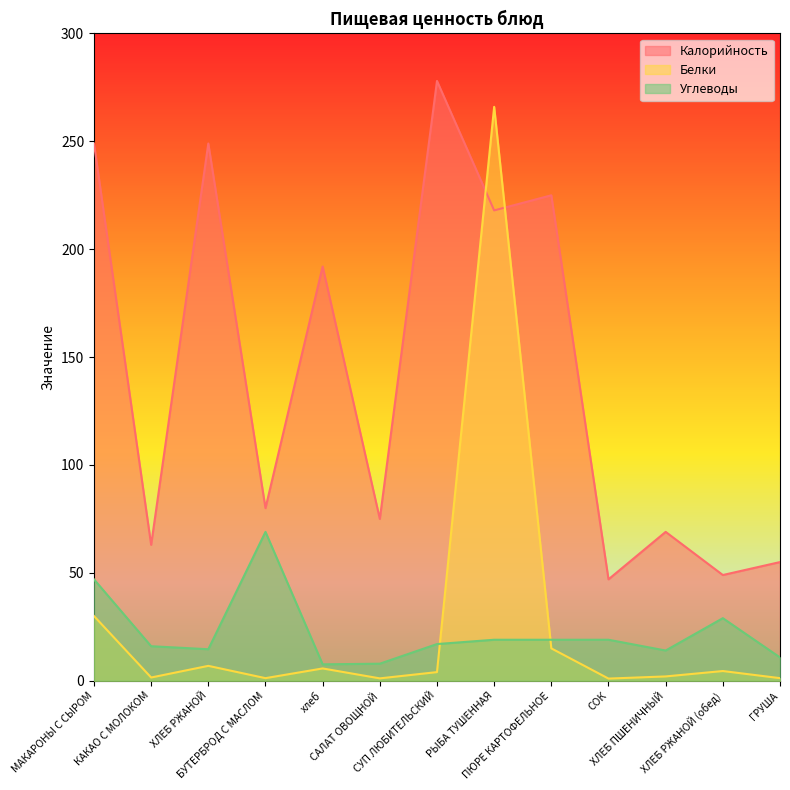

What position from the right is РЫБА ТУШЕННАЯ?

6